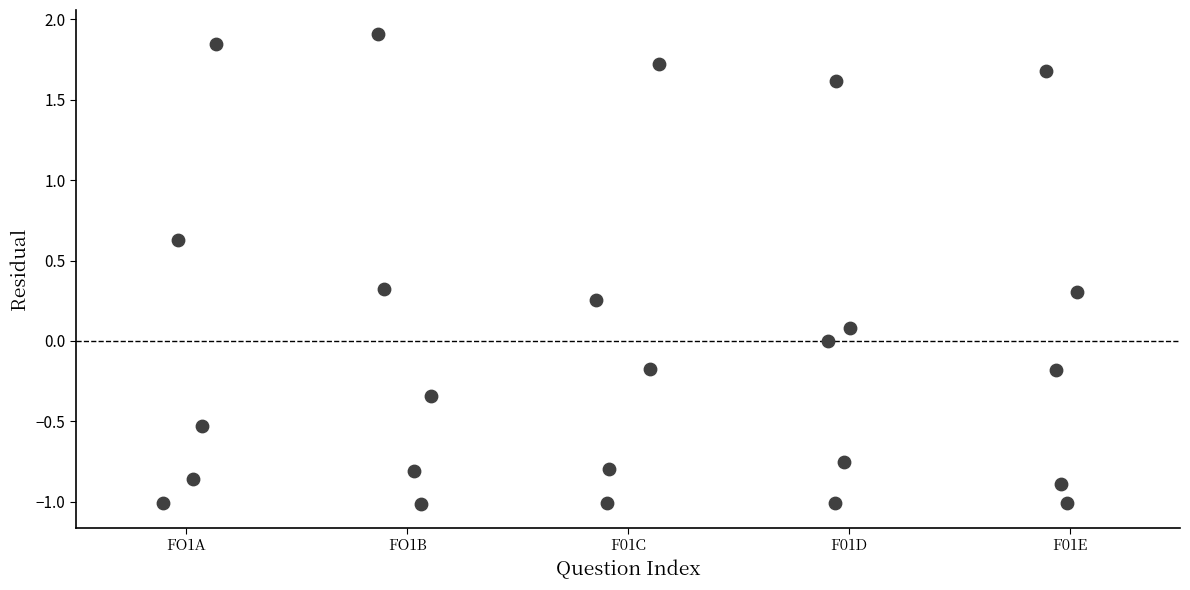

What is the range of Y values (max minus min)?

2.9